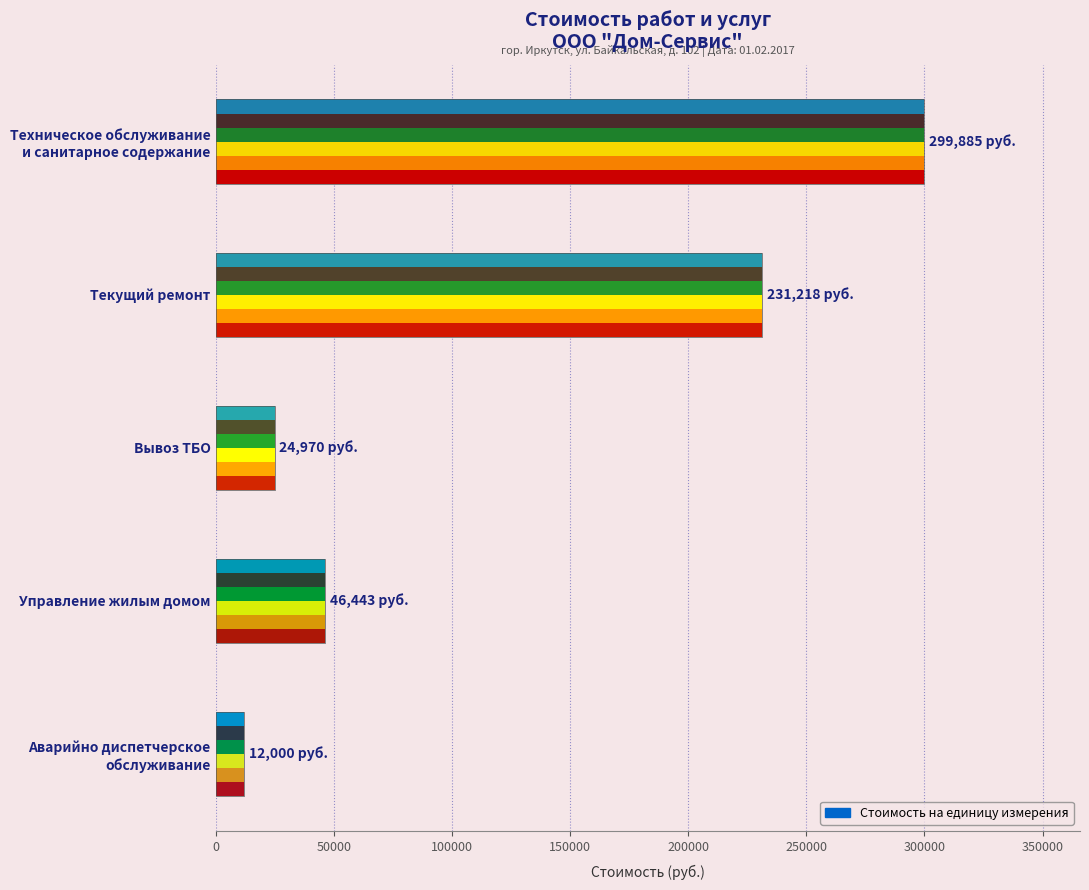

How many data points does each series have?

5